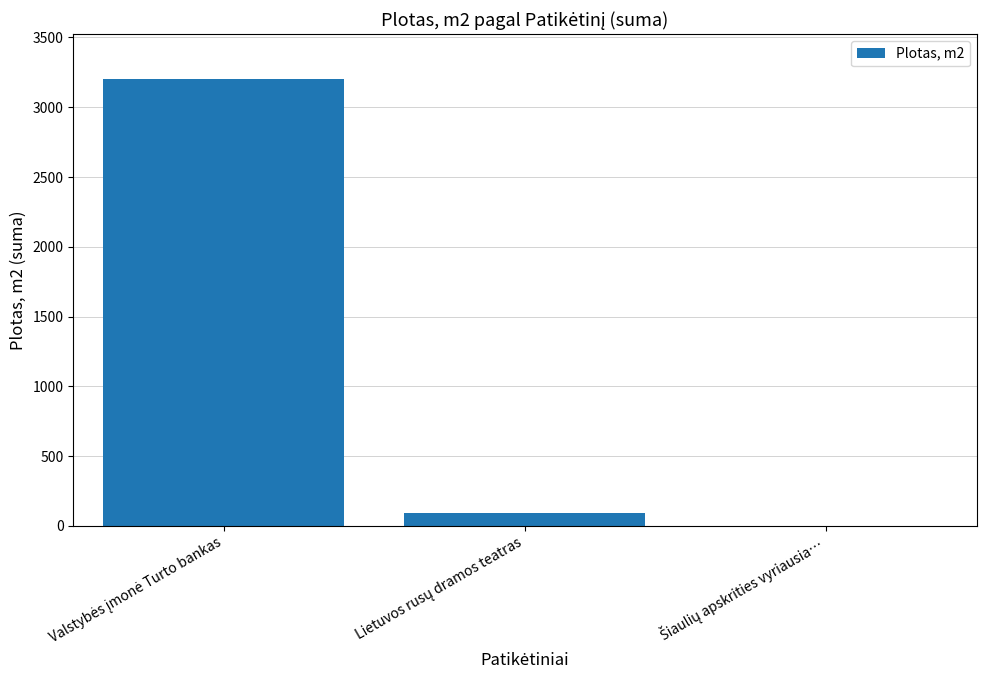

What is the sum of all values?

3300.1